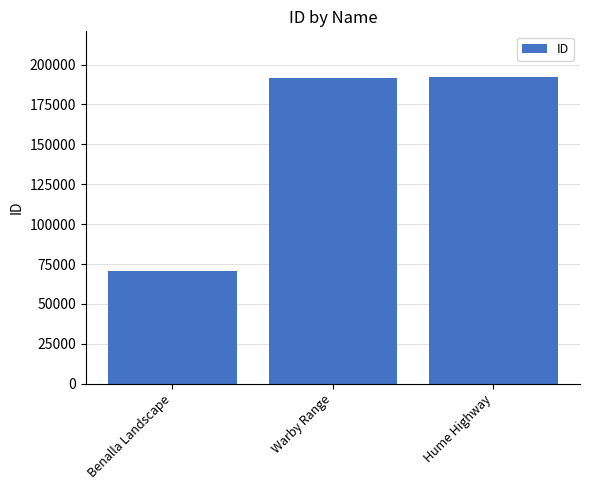

Which category has the lowest value across all series?

Benalla Landscape